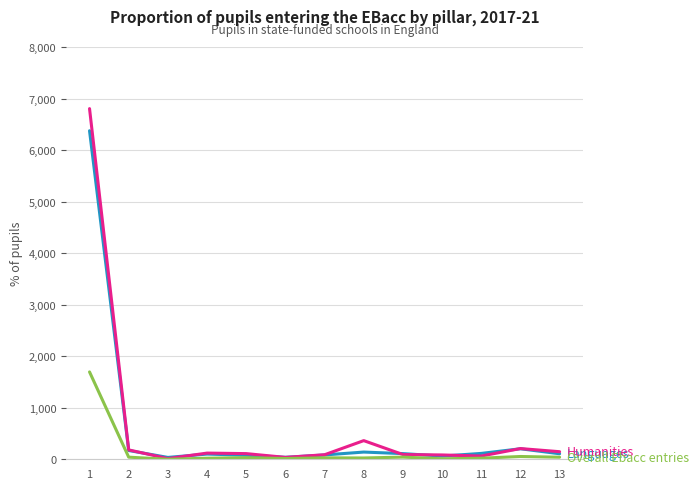

What is the greatest value displayed?

6804